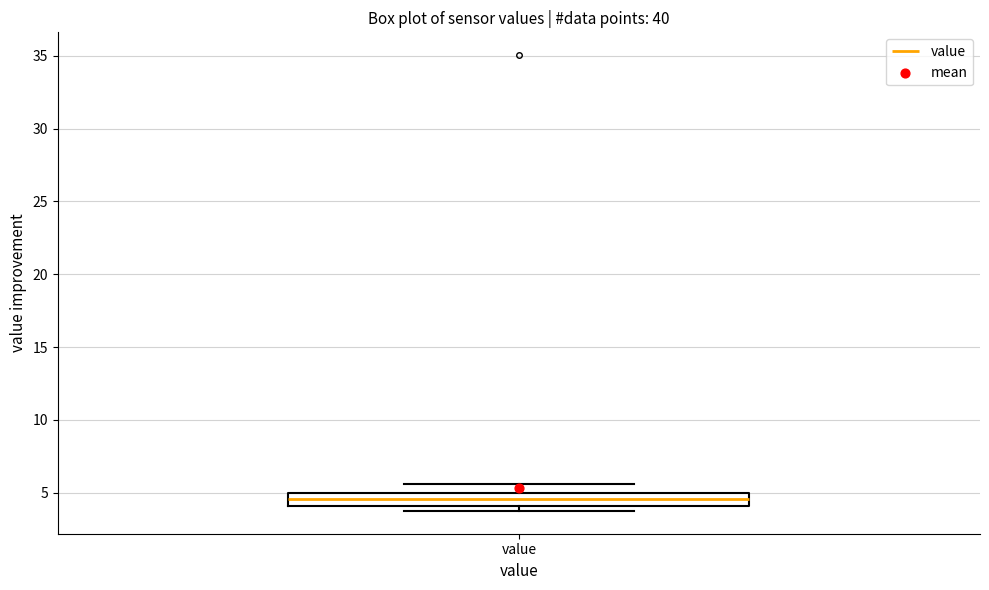

Read this box plot against the y-axis: the position of the median line, the range covered by the box, and the ends of both whiskers. The values are not printed on the chart, so give them approximately, as read against the axis.

median 4.5, box 4.0 to 5.0, whiskers 4.0 (just below the box's lower edge) to 5.5